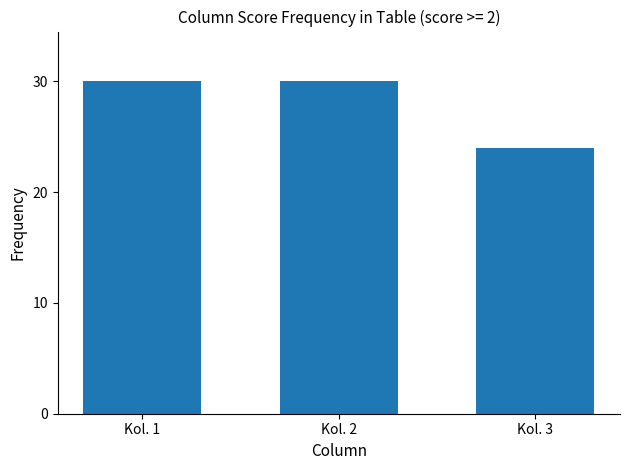

Is it true that the value at Kol. 3 is 42?

False